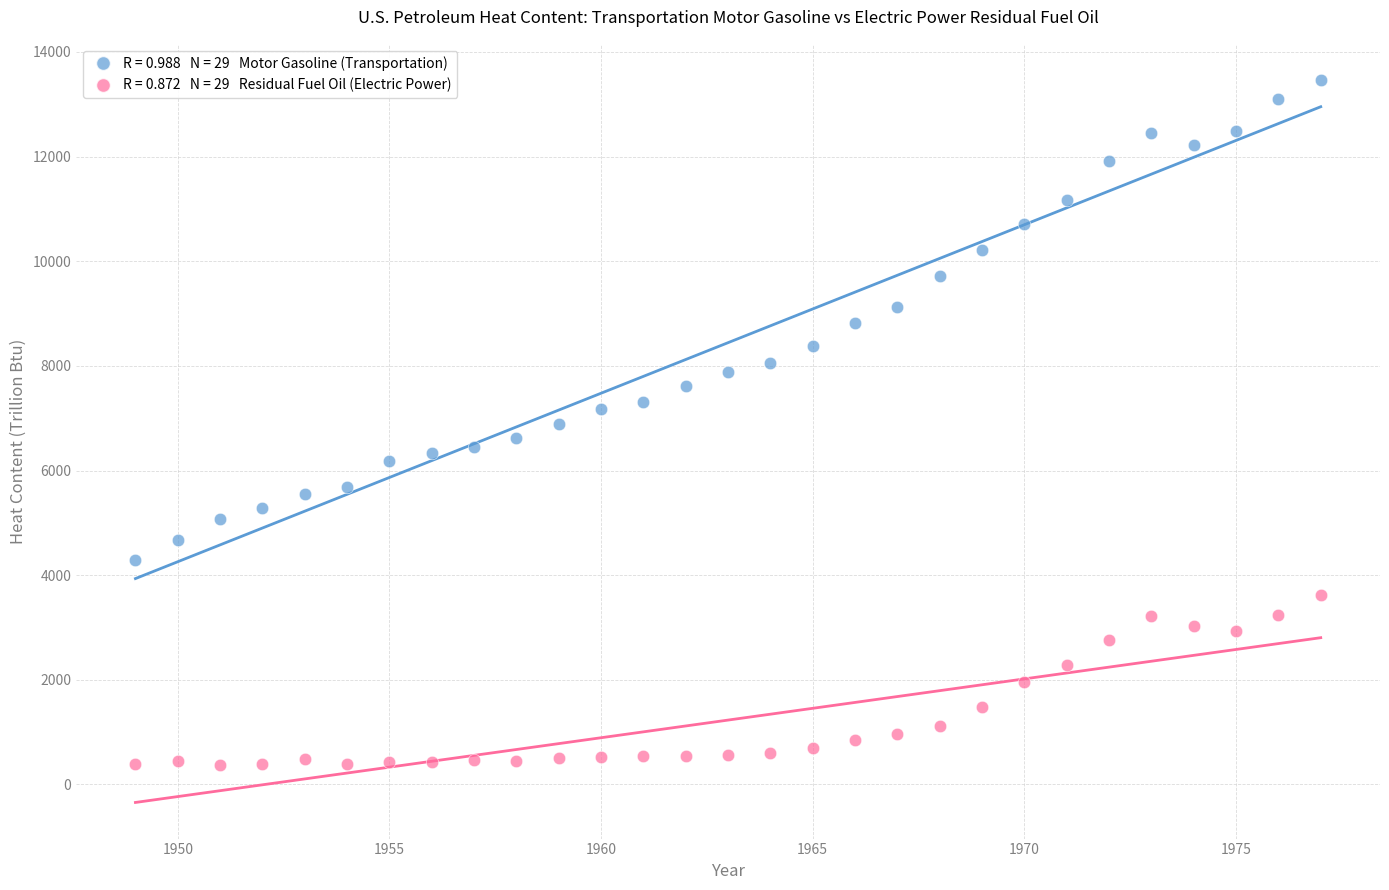

Across all data points, what is the range of X values (max minus min)?

28.0